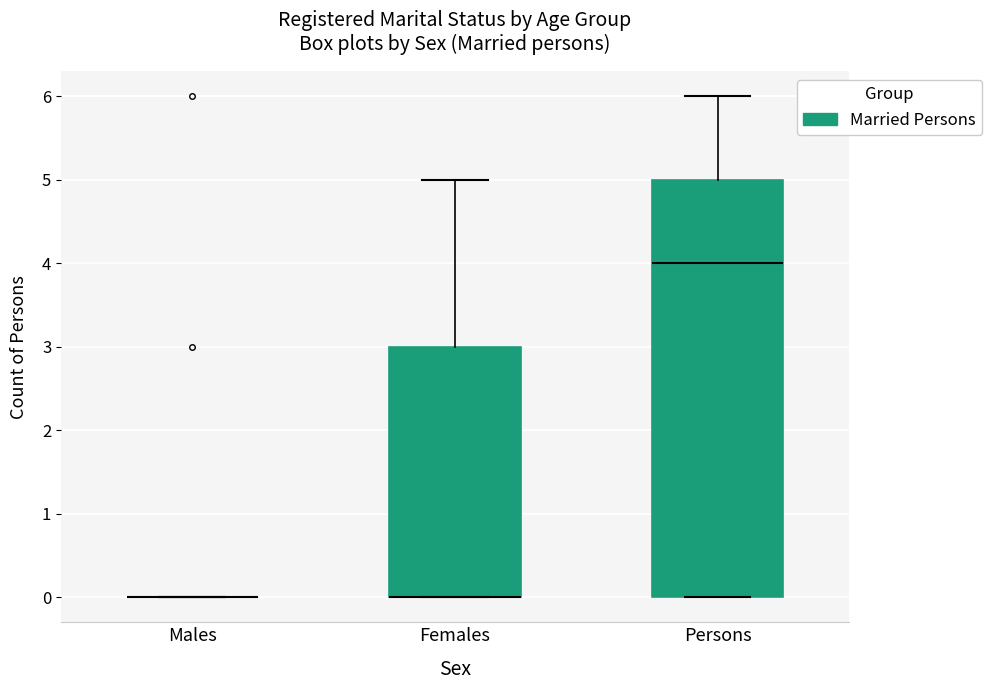

Reading left to right, transcribe this box plot: for each box, give where its median line is, the range the box spans, and where its two whiskers end, as read against the y-axis. The values are not printed on the chart, so give them approximately, as read against the axis.

Males: box collapsed to a line at 0, whiskers 0 to 0
Females: median 0 (drawn on the box's lower edge), box 0 to 3, whiskers 0 to 5
Persons: median 4, box 0 to 5, whiskers 0 to 6